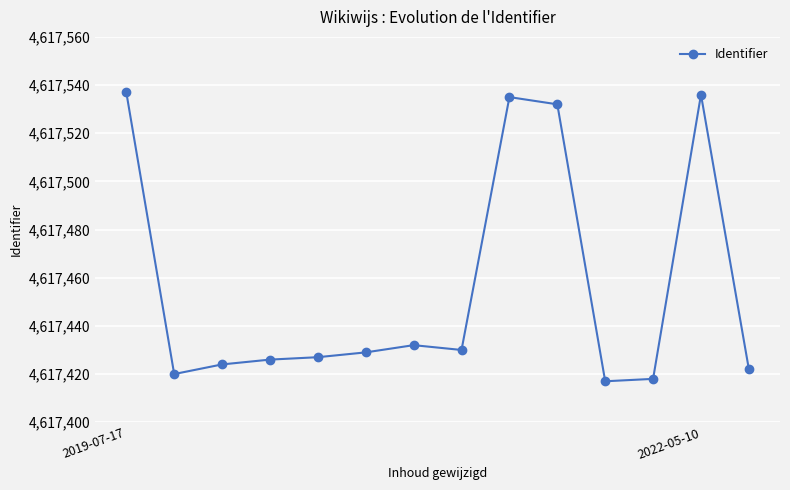

How many lines are shown in the chart?

1